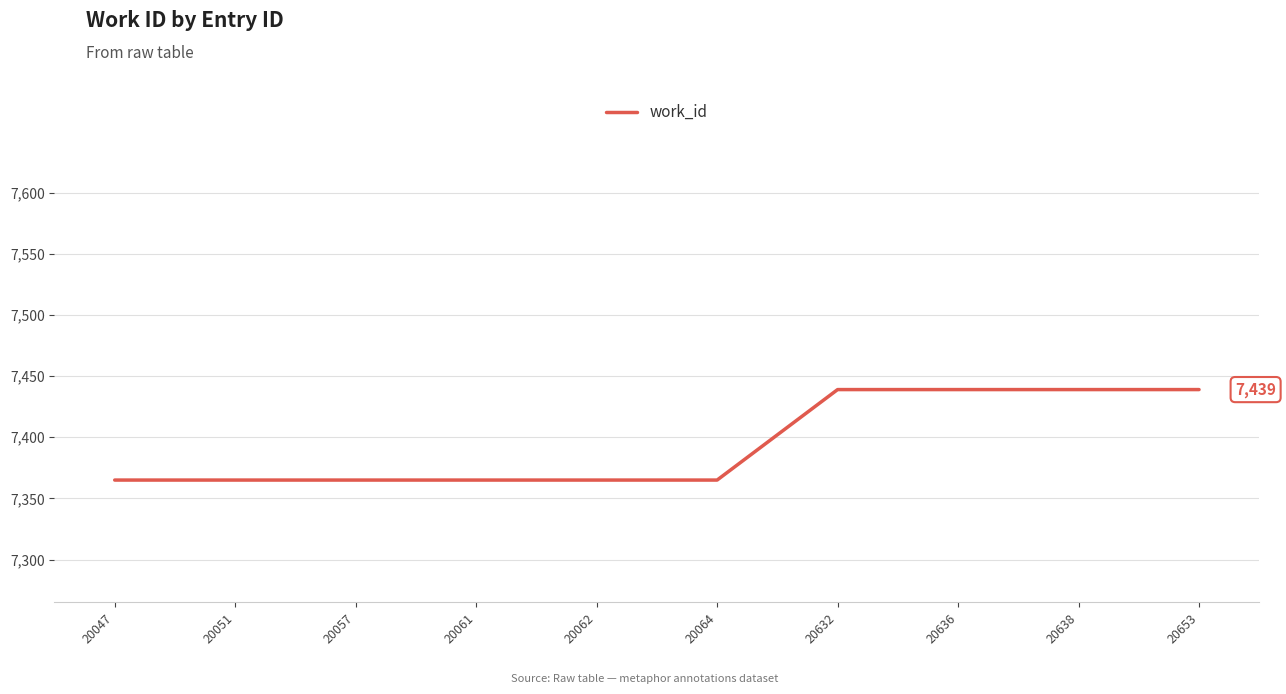

What is the average value?

7395